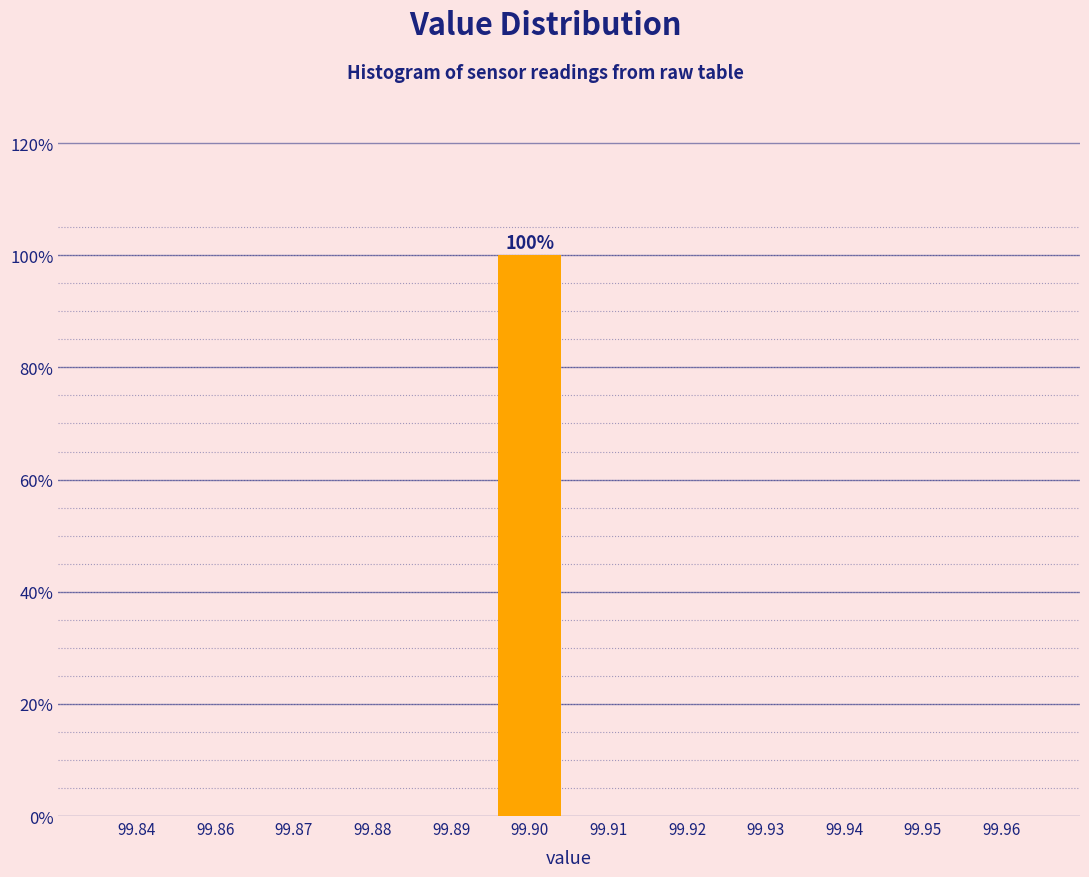

Reading left to right, transcribe all the data shown in this chart.

99.84=0	99.86=0	99.87=0	99.88=0	99.89=0	99.90=100	99.91=0	99.92=0	99.93=0	99.94=0	99.95=0	99.96=0